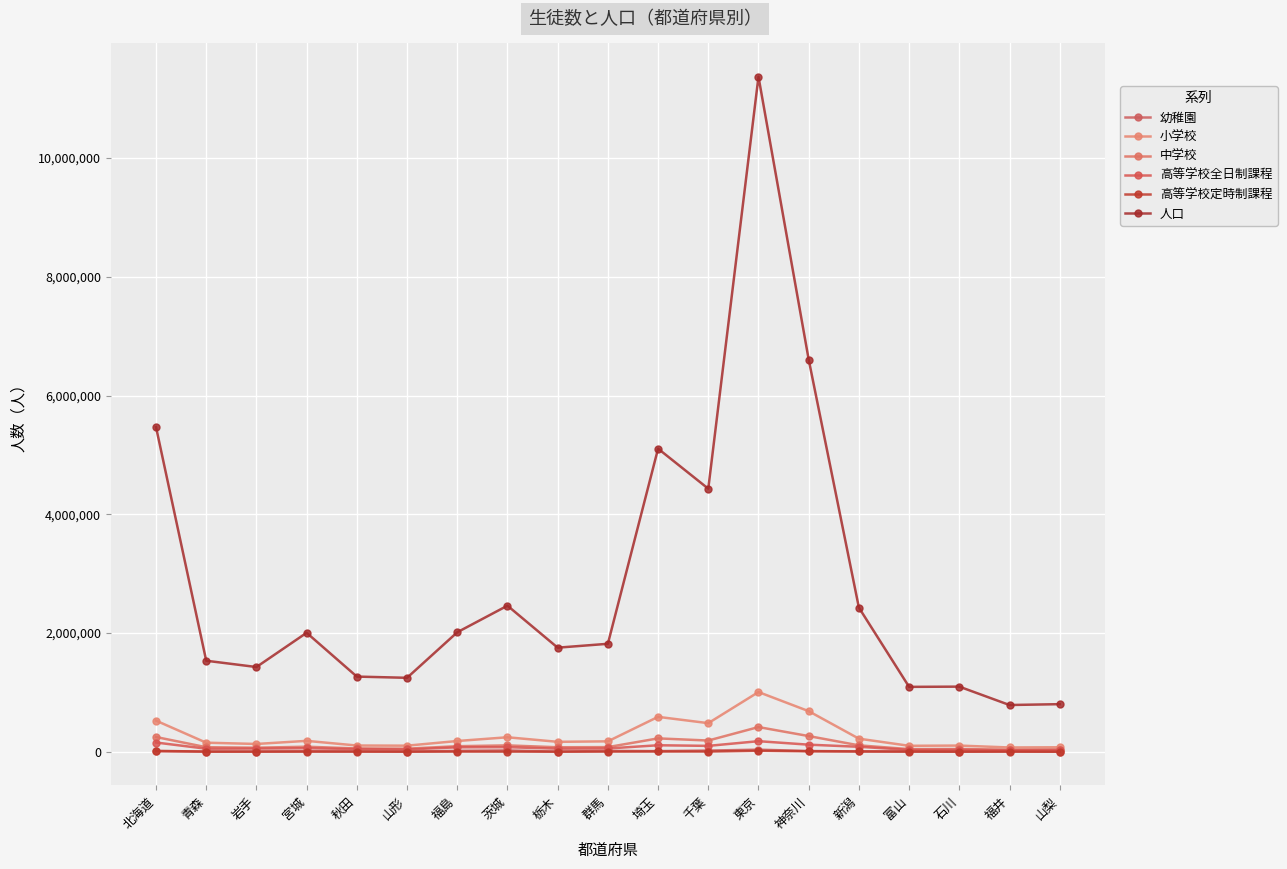

The 小学校 series shows 1653779 at 東京. True or false?

False